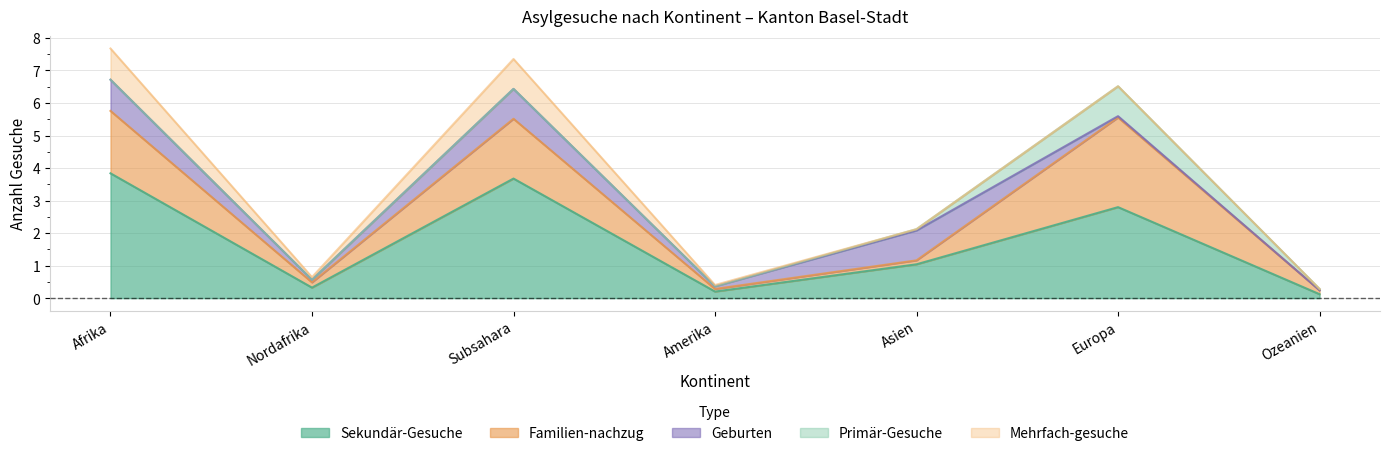

What is the sum of all Mehrfach-gesuche values?

2